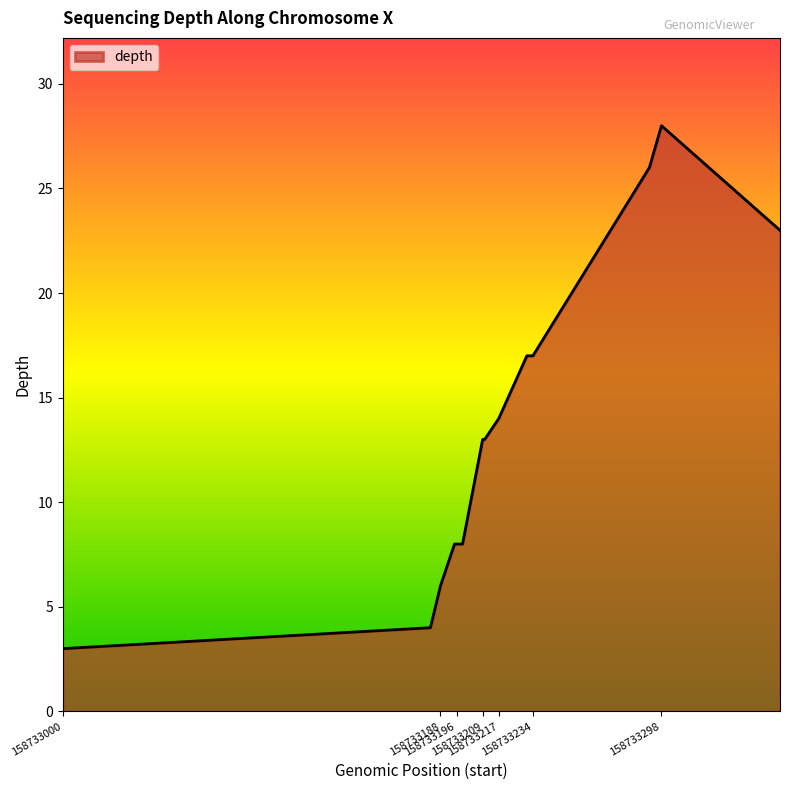

Count the number of categories in the chart.

14